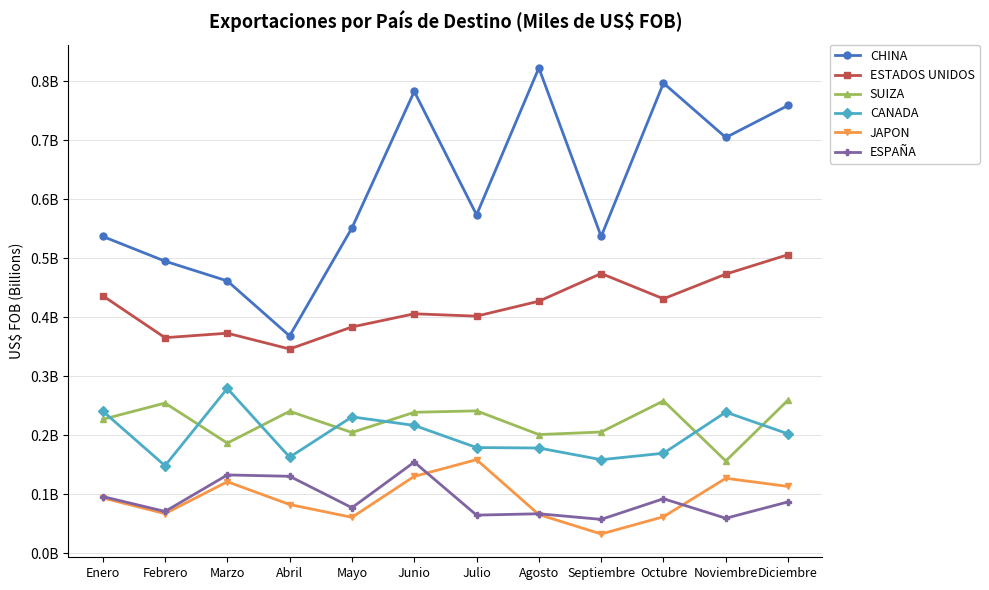

Which series has the largest total across all categories?

CHINA